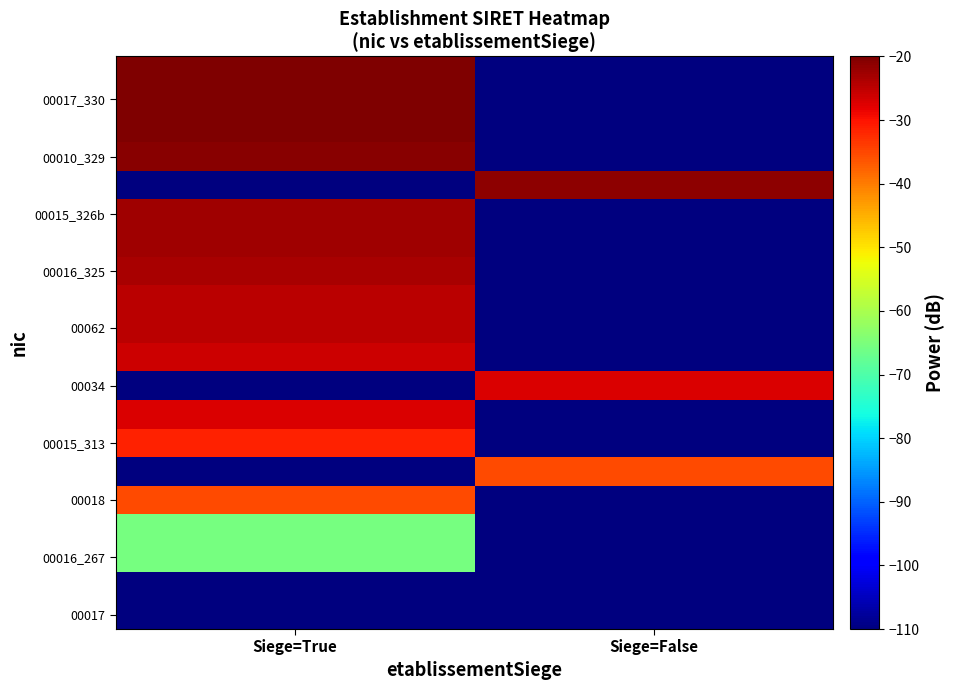

How many distinct data groups are displayed?

20